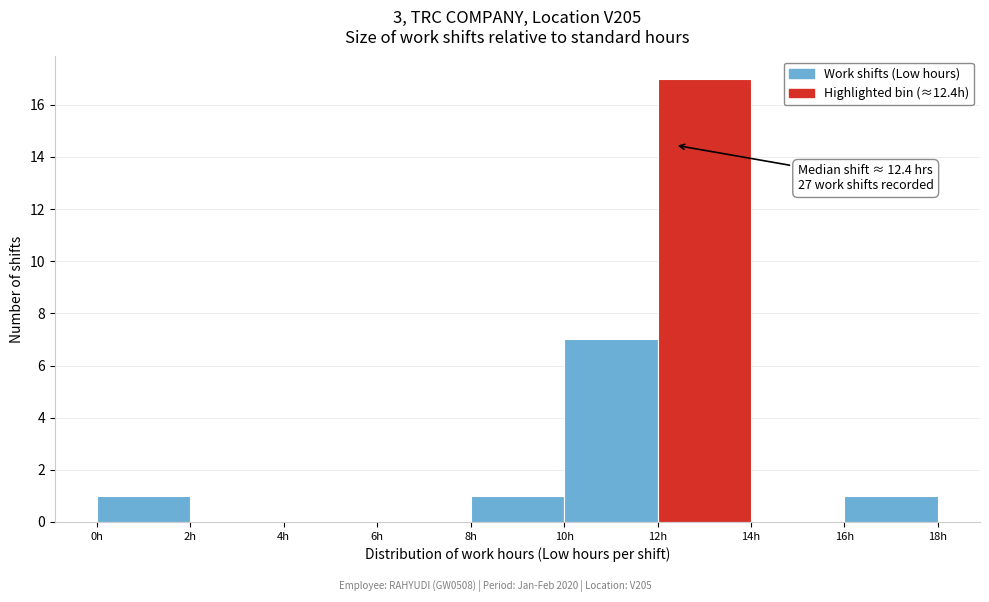

Over which range of the x-axis is the bar tallest?

12 to 14